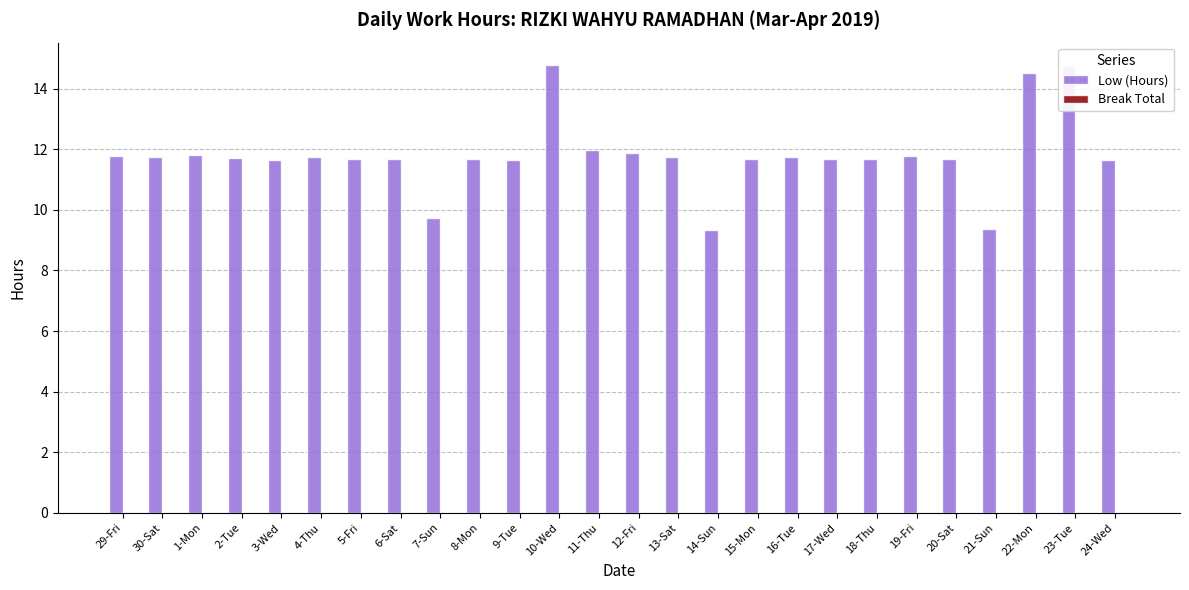

Are the bars horizontal?

No